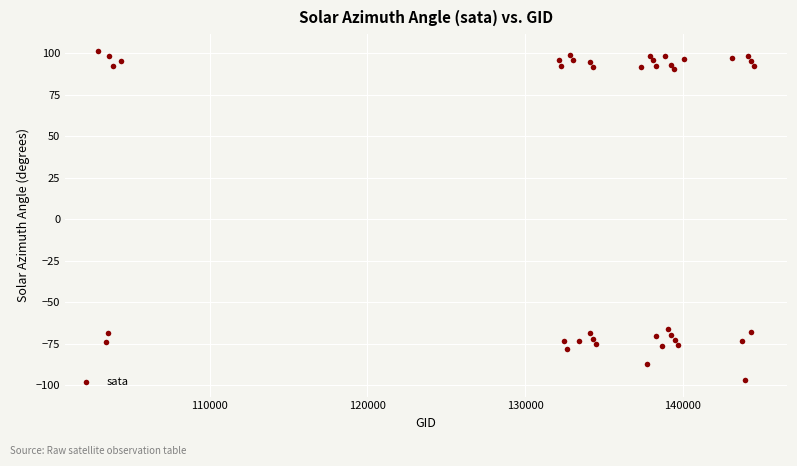

What is the range of Y values (max minus min)?

198.8